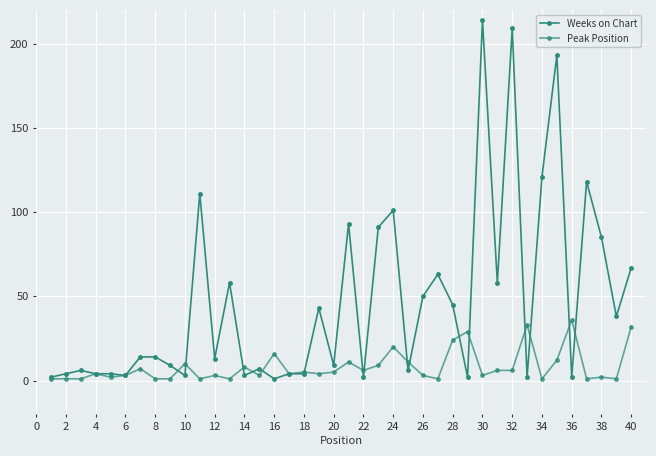

How many series are shown in this chart?

2